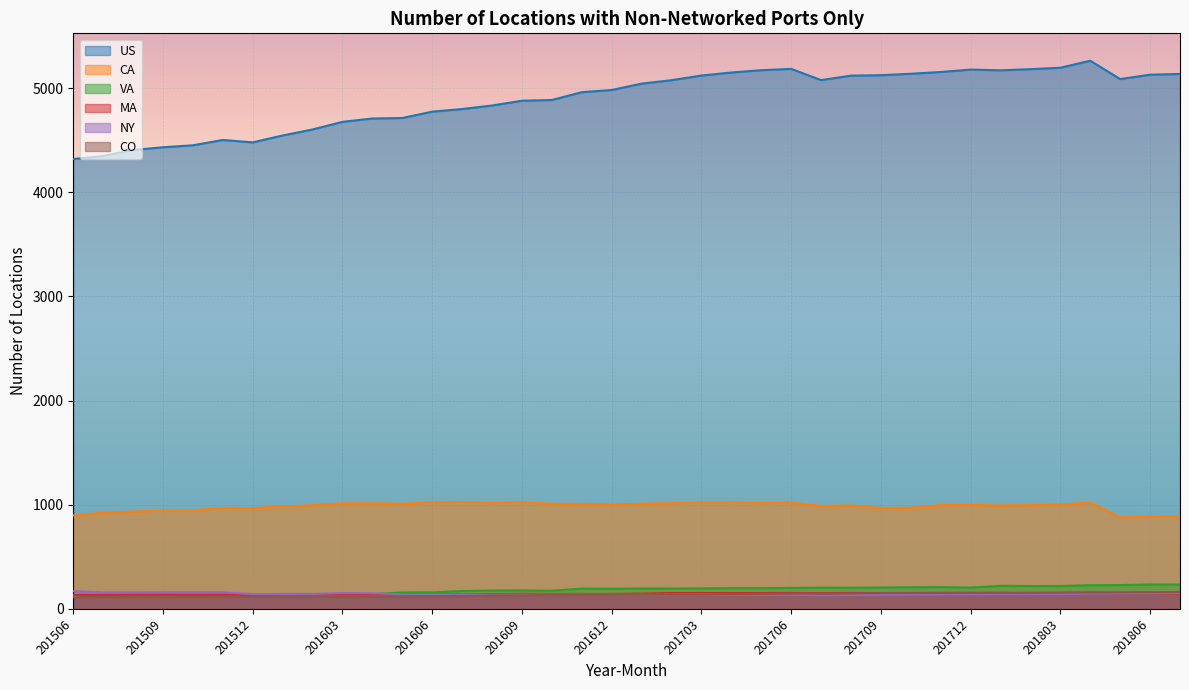

At which category is the sum across all series the highest?

201804